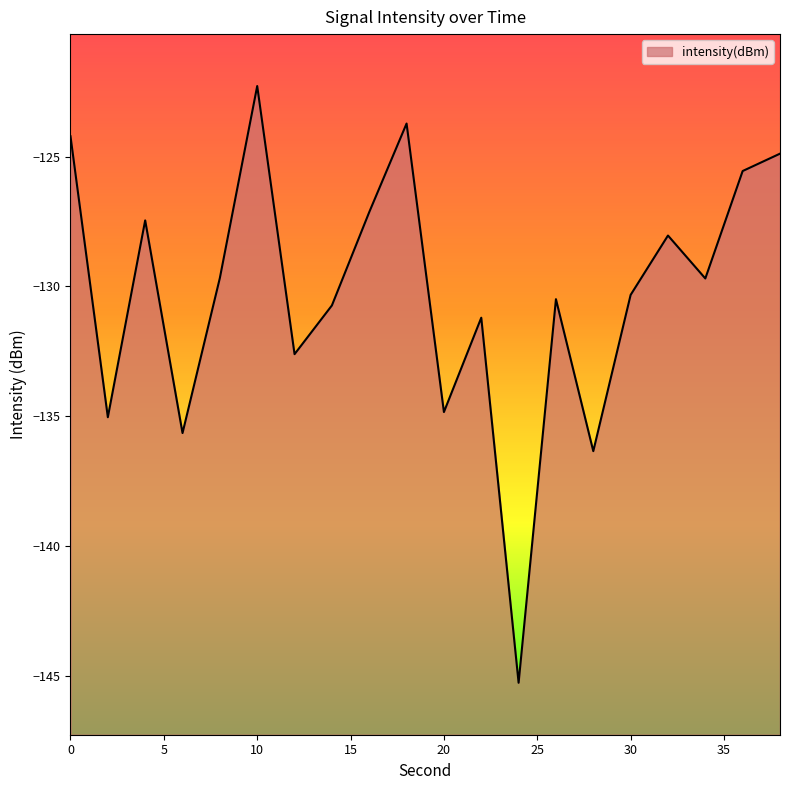

True or false: the data has more than 2 interior local peaks.

True